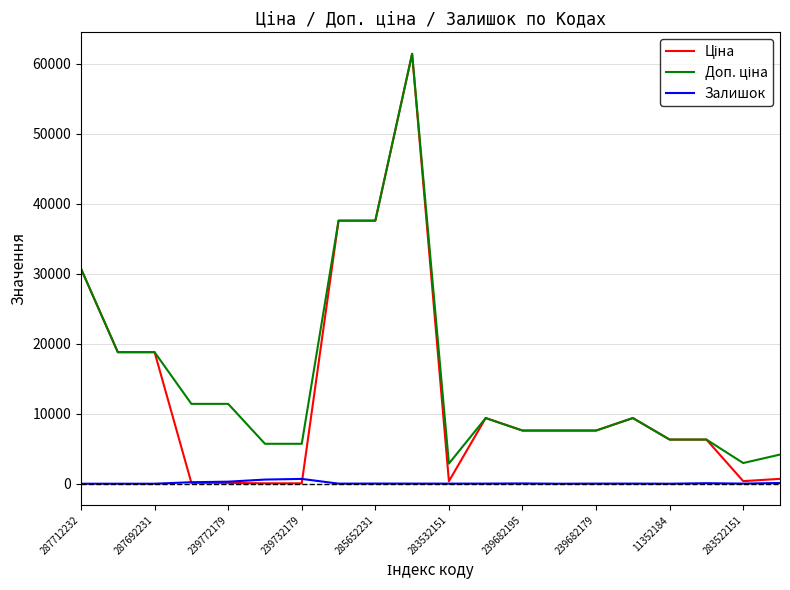

What is the greatest value displayed?

61434.3